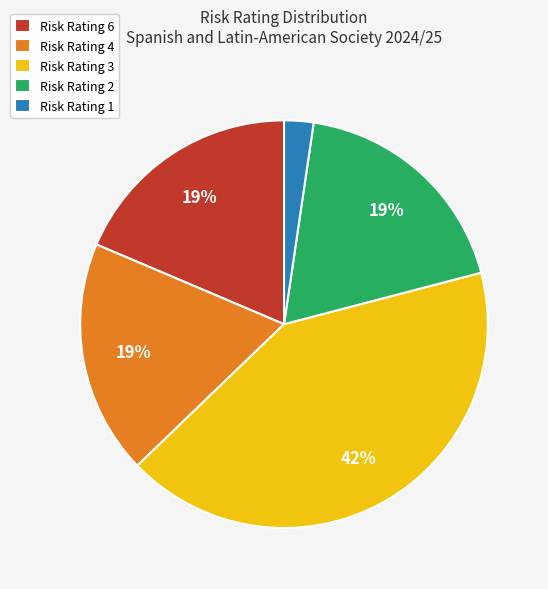

What percentage is the Risk Rating 3 slice, to the nearest percent?

42%